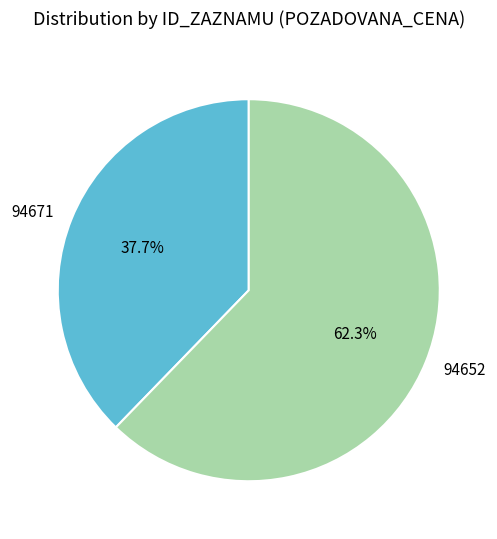

Which has a higher value, 94671 or 94652?

94652